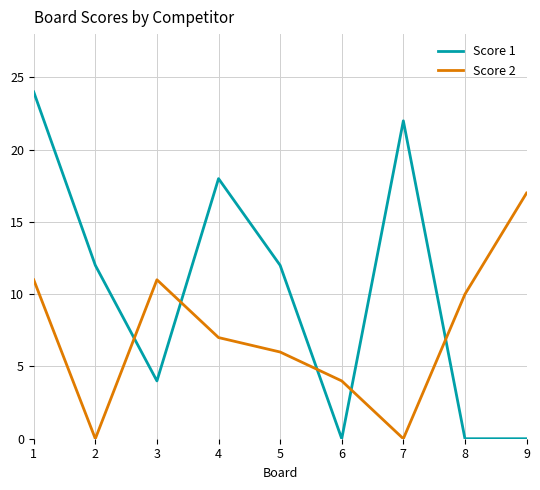

What is the total value across all series at 7?

22